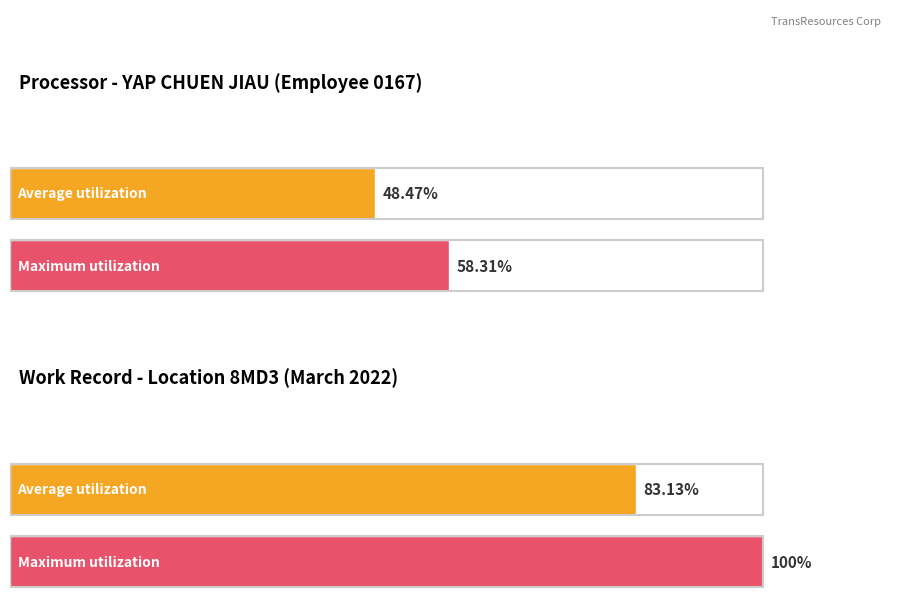

Rank the series at Day 13 from lowest to highest value.

Average utilization, Maximum utilization